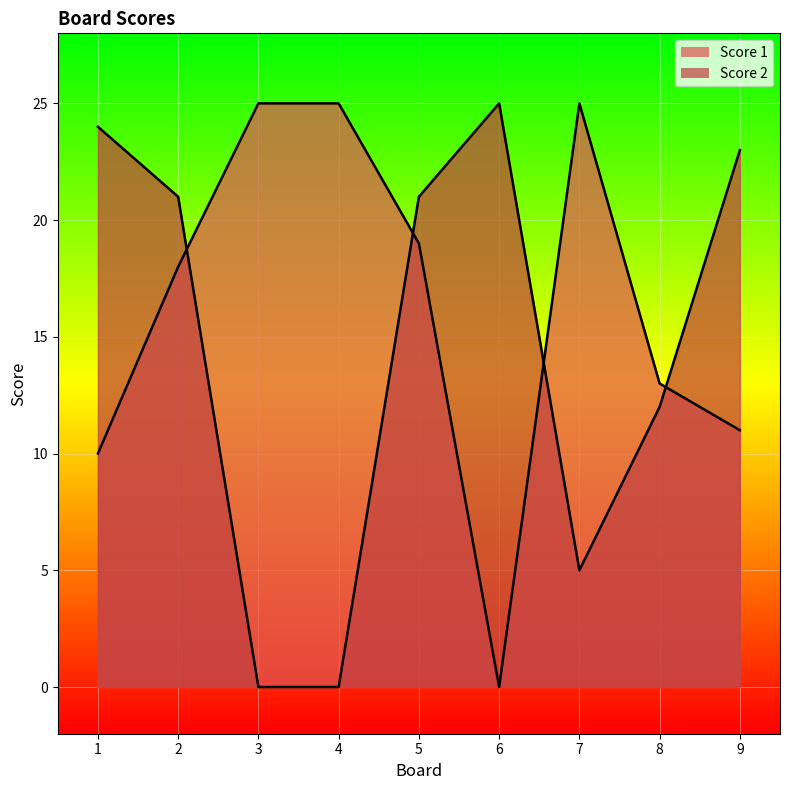

What is the total value across all series at 4?

25